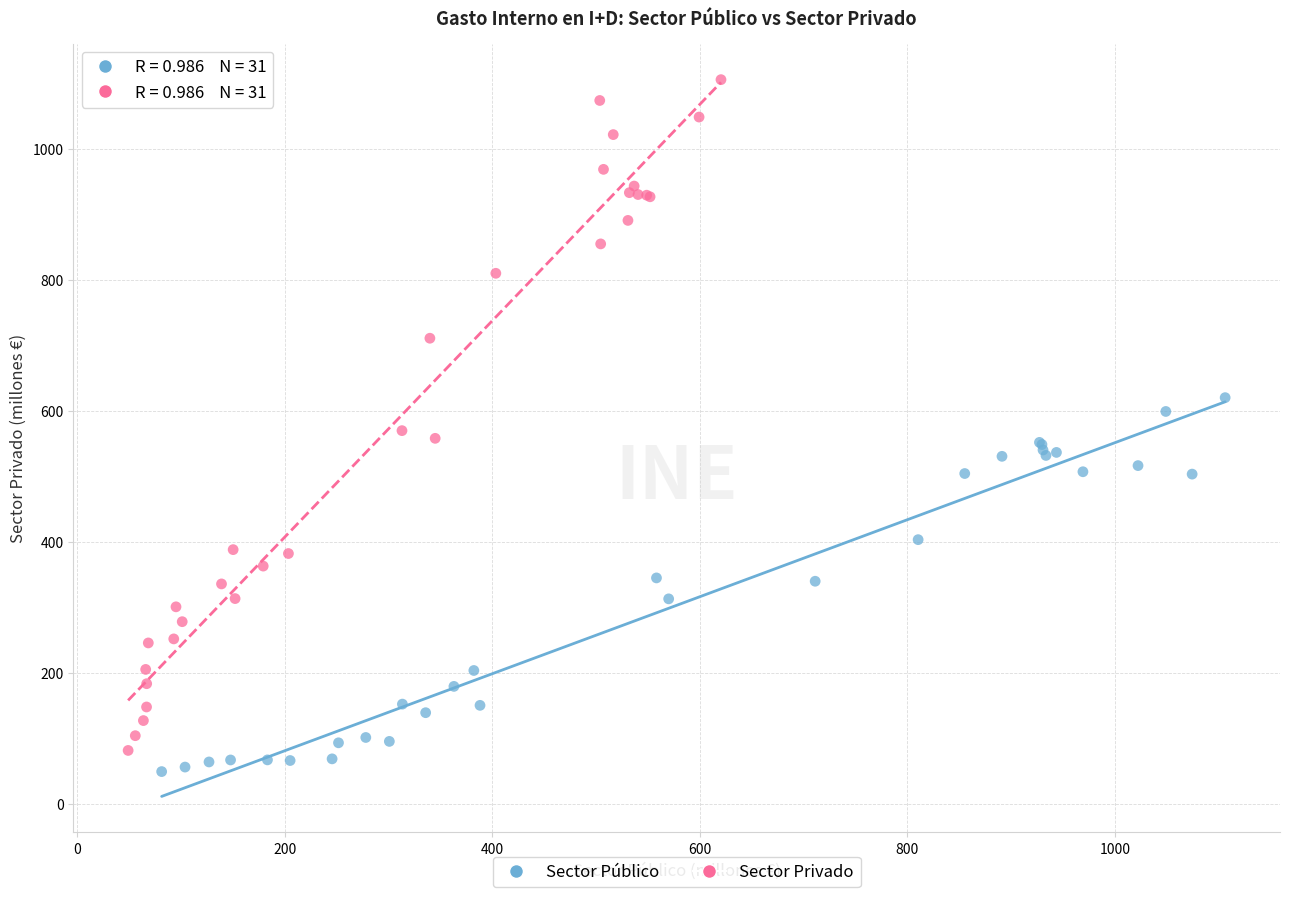

Which series contains the highest Y value?

Sector Privado